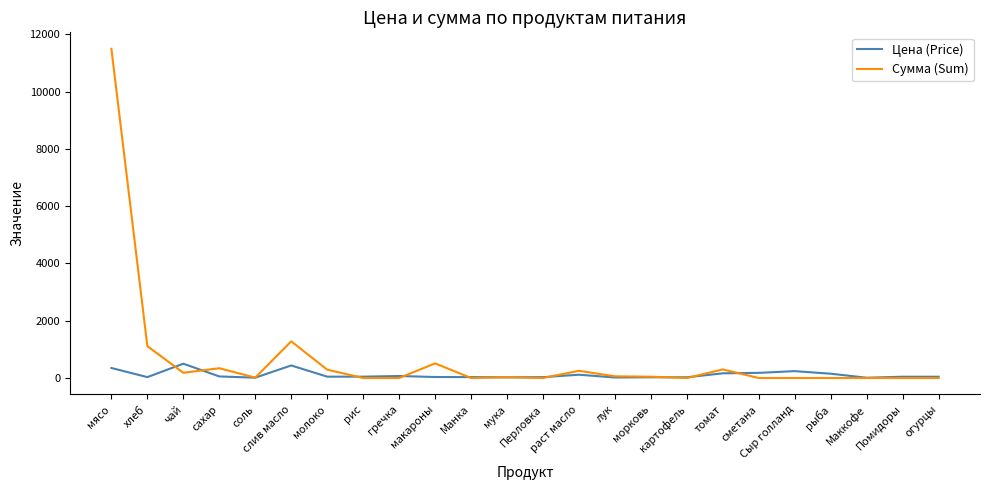

Which series has the widest spread of values?

Сумма (Sum)